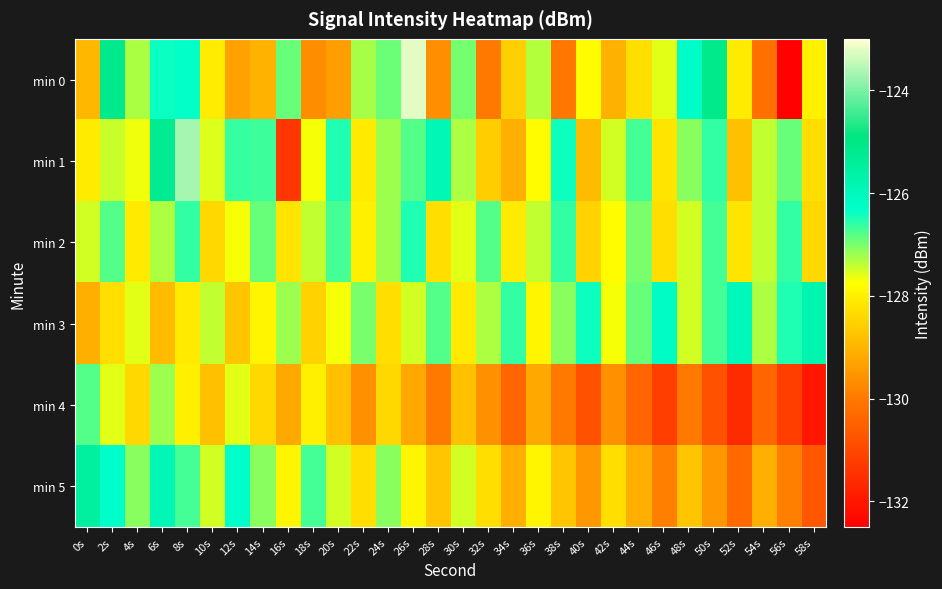

Rank the series at 42s from highest to lowest value.

min 1, min 3, min 2, min 5, min 0, min 4